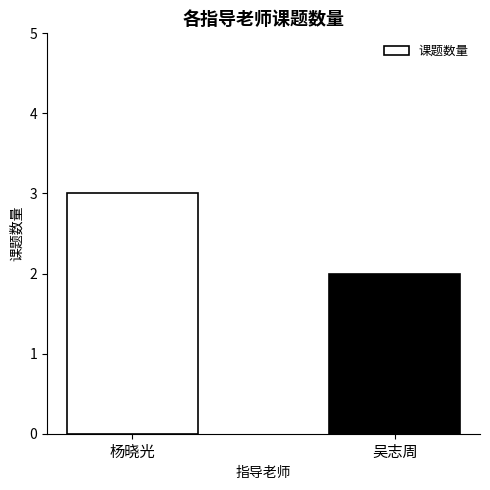

What is the label of the 1st bar from the right?

吴志周